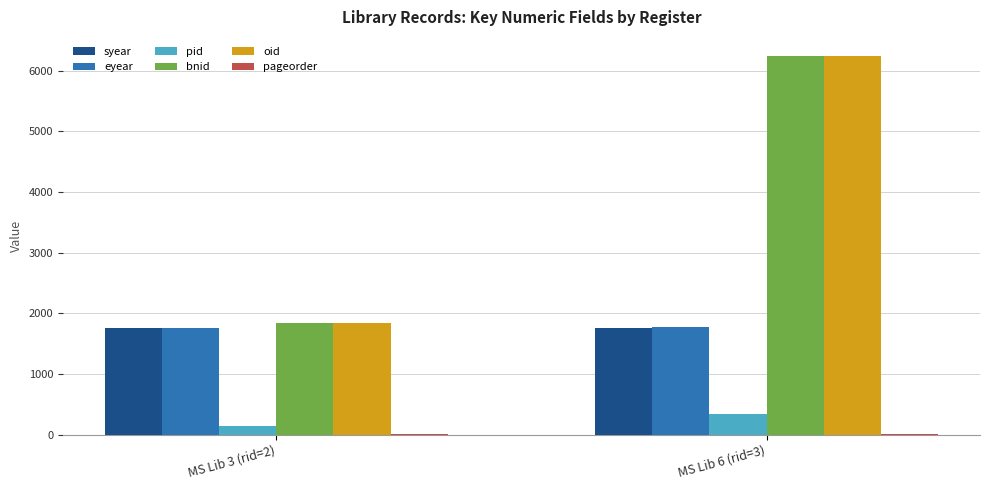

Is the value of pid at MS Lib 3 (rid=2) greater than the value of syear at MS Lib 6 (rid=3)?

No